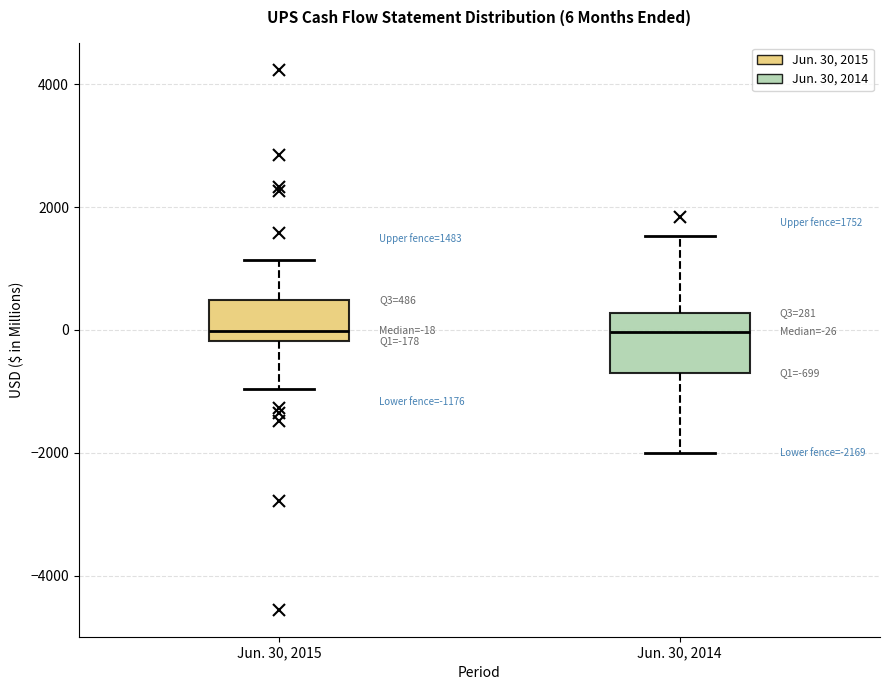

Which box is the tallest, from its lower edge to its upper edge?

Jun. 30, 2014